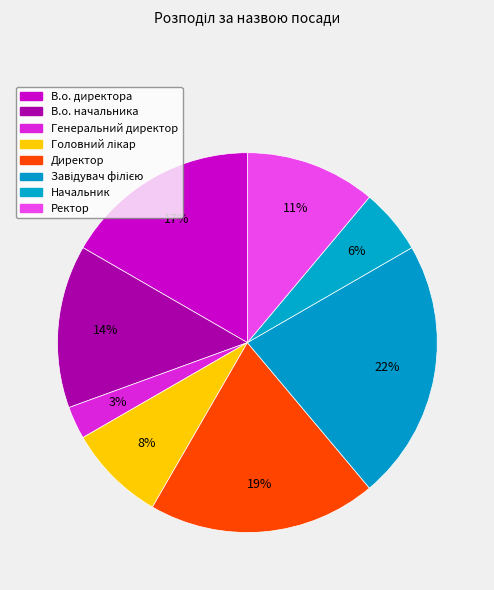

How many slices are in this pie chart?

8